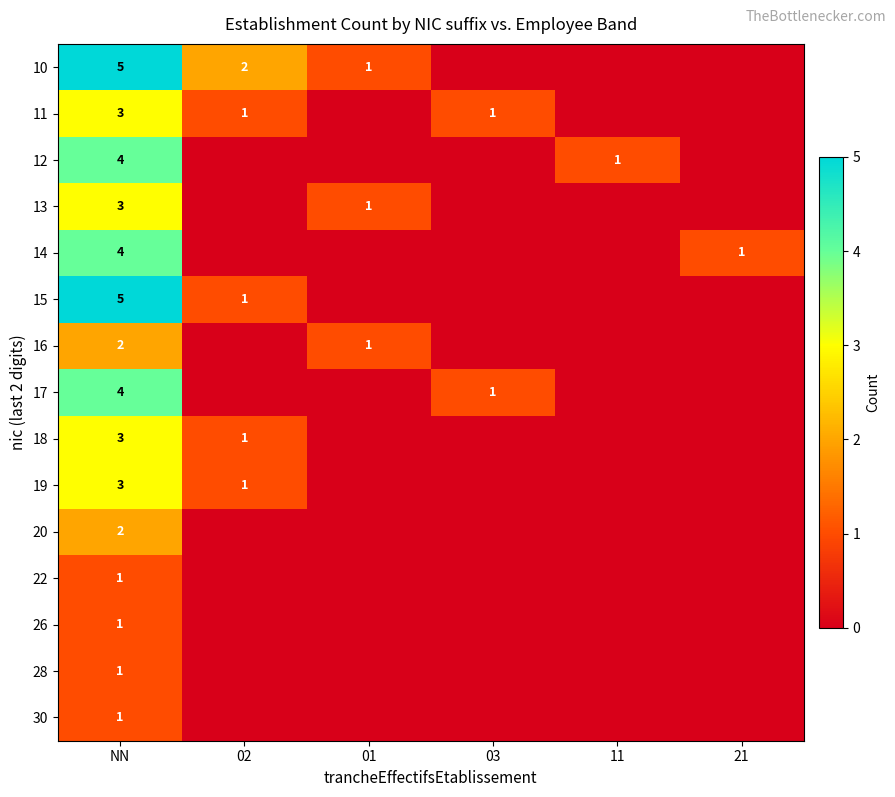

What is the spread (max minus min) of values at 01?

1